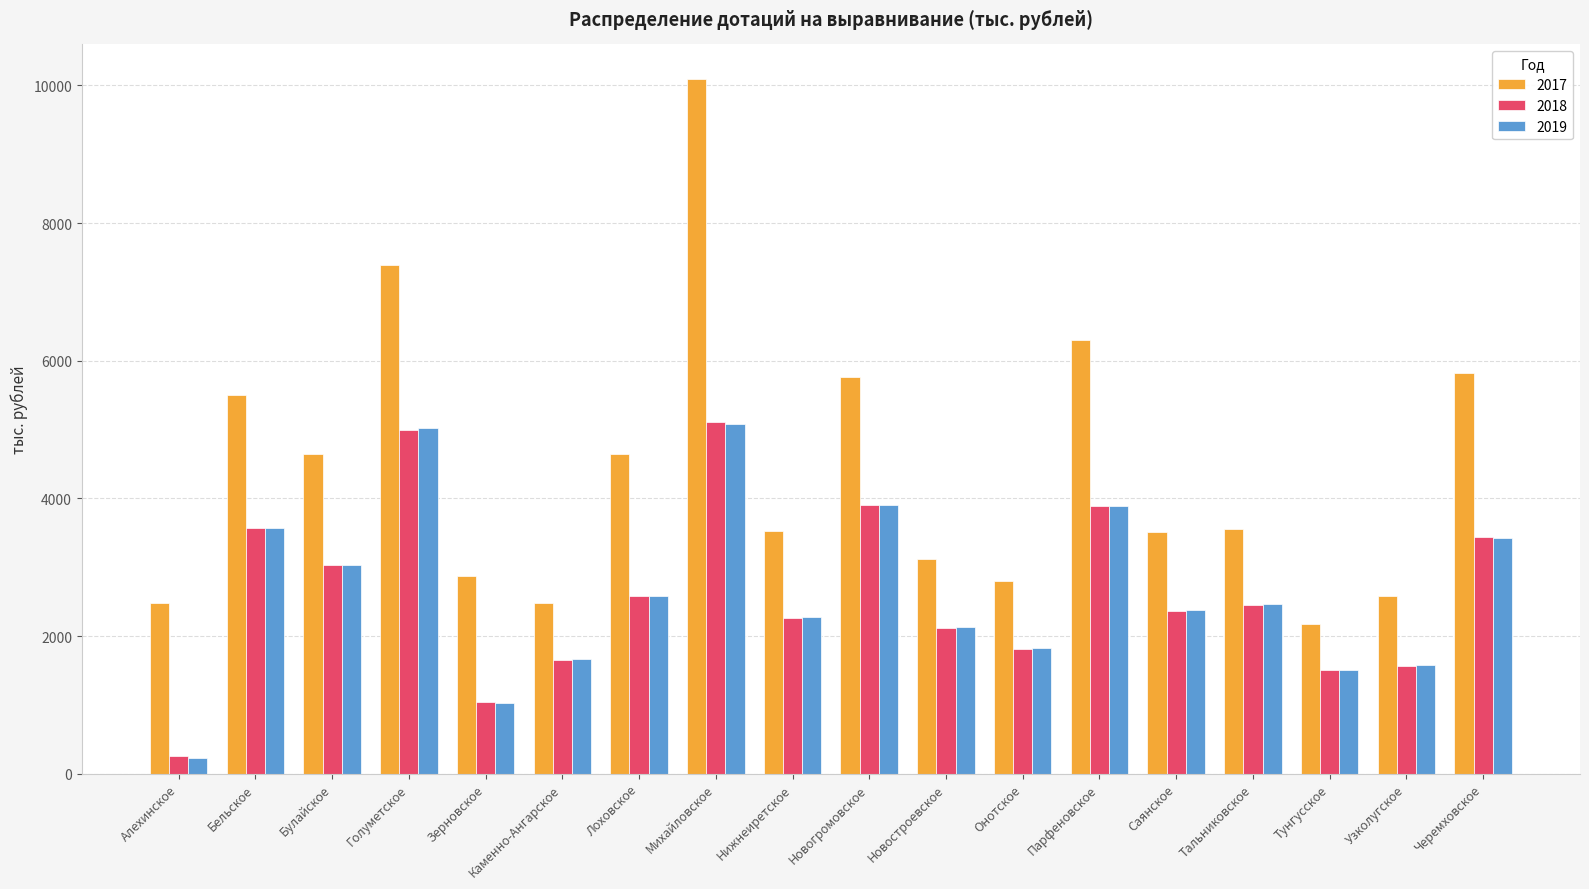

How many bars are there in total?

54